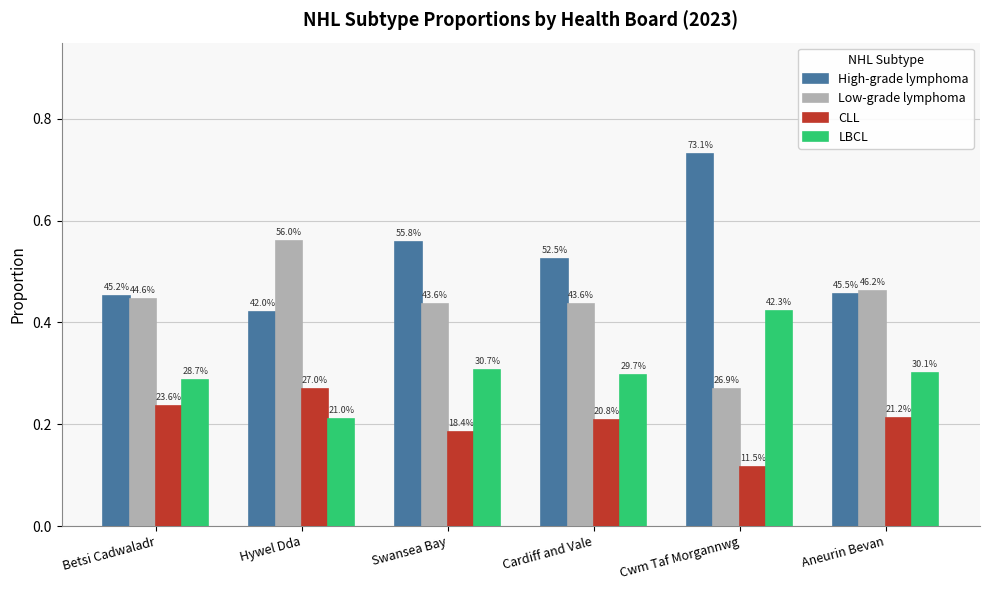

Between Hywel Dda and Swansea Bay, which series saw the biggest shift?

High-grade lymphoma